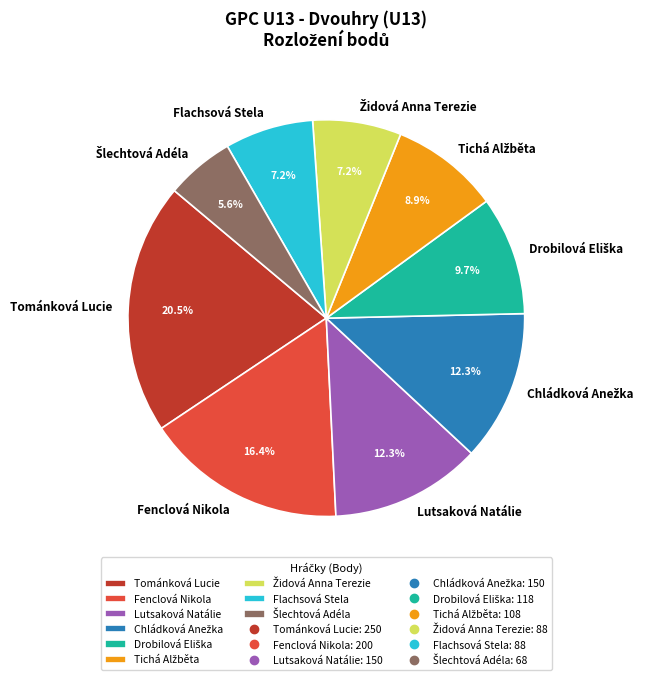

Between Fenclová Nikola and Lutsaková Natálie, which is larger?

Fenclová Nikola